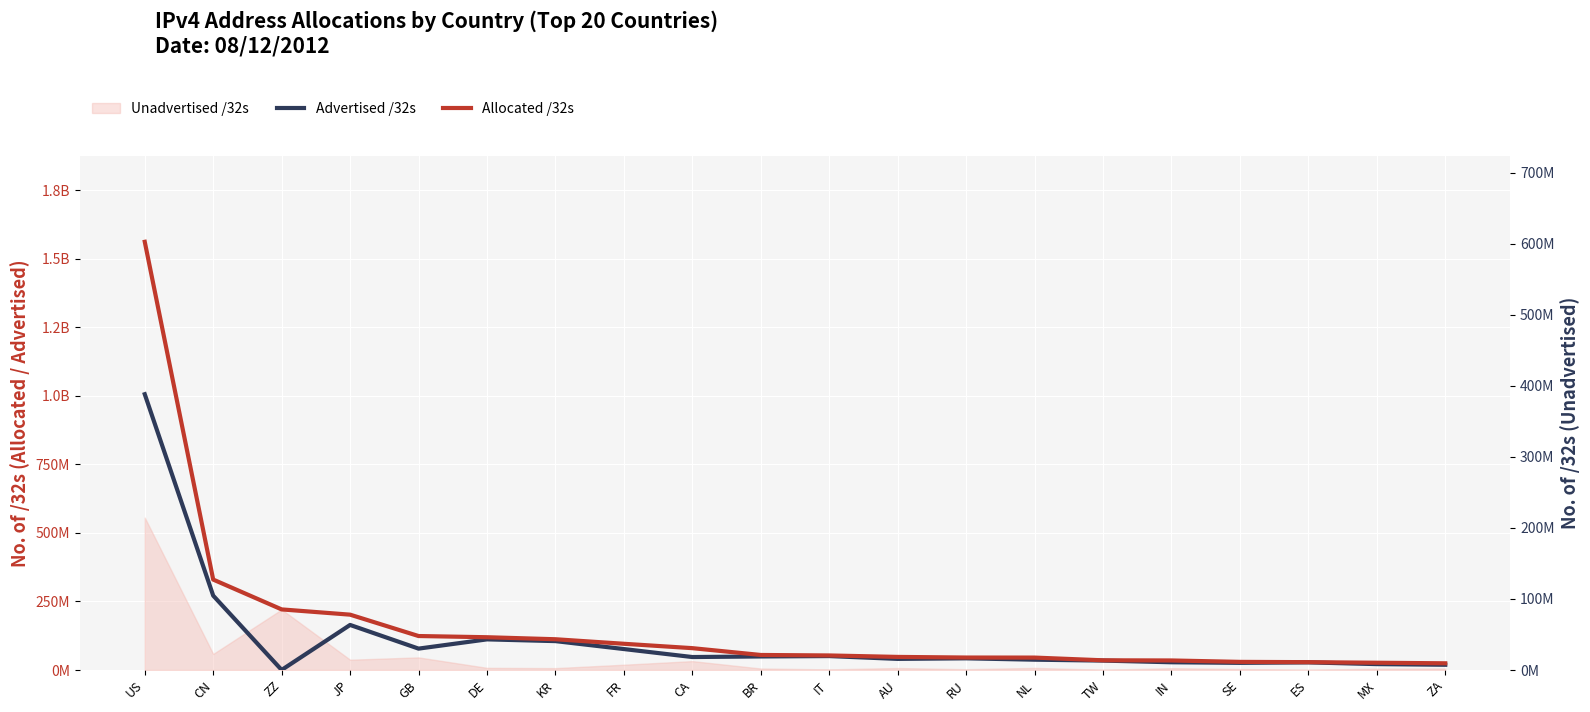

What is the minimum value shown in the chart?

238108